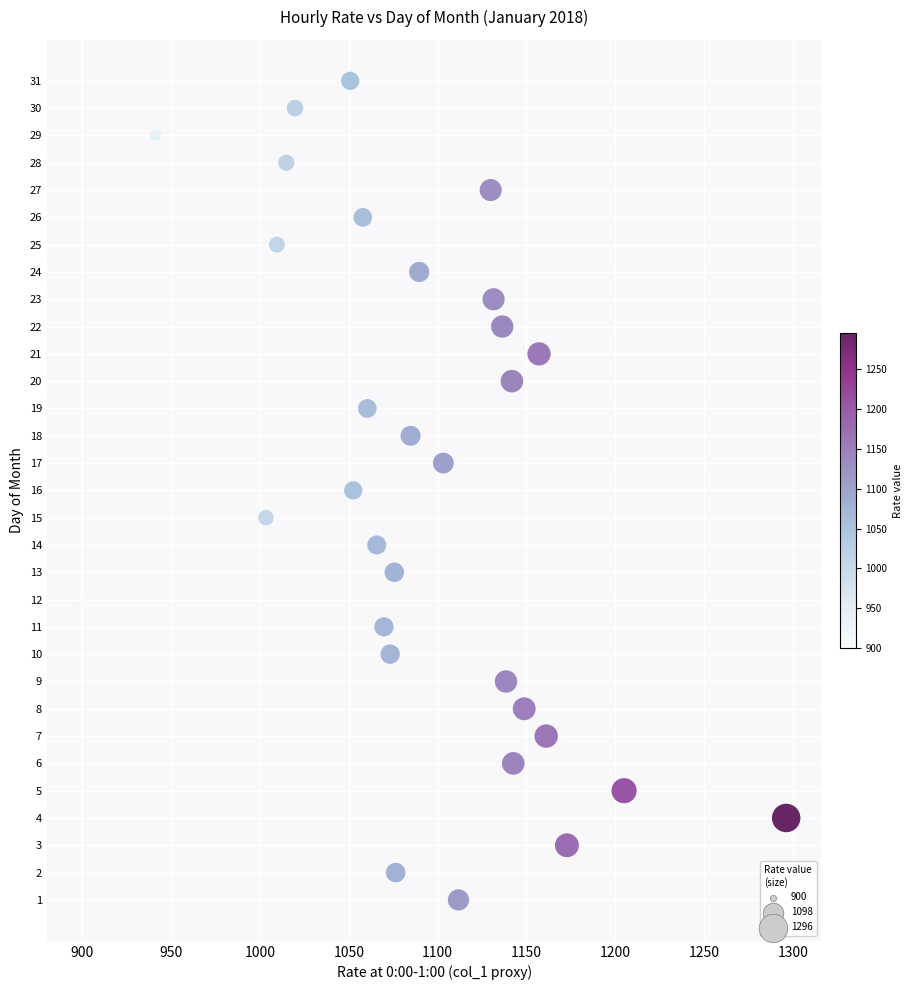

How many data points are displayed?

31